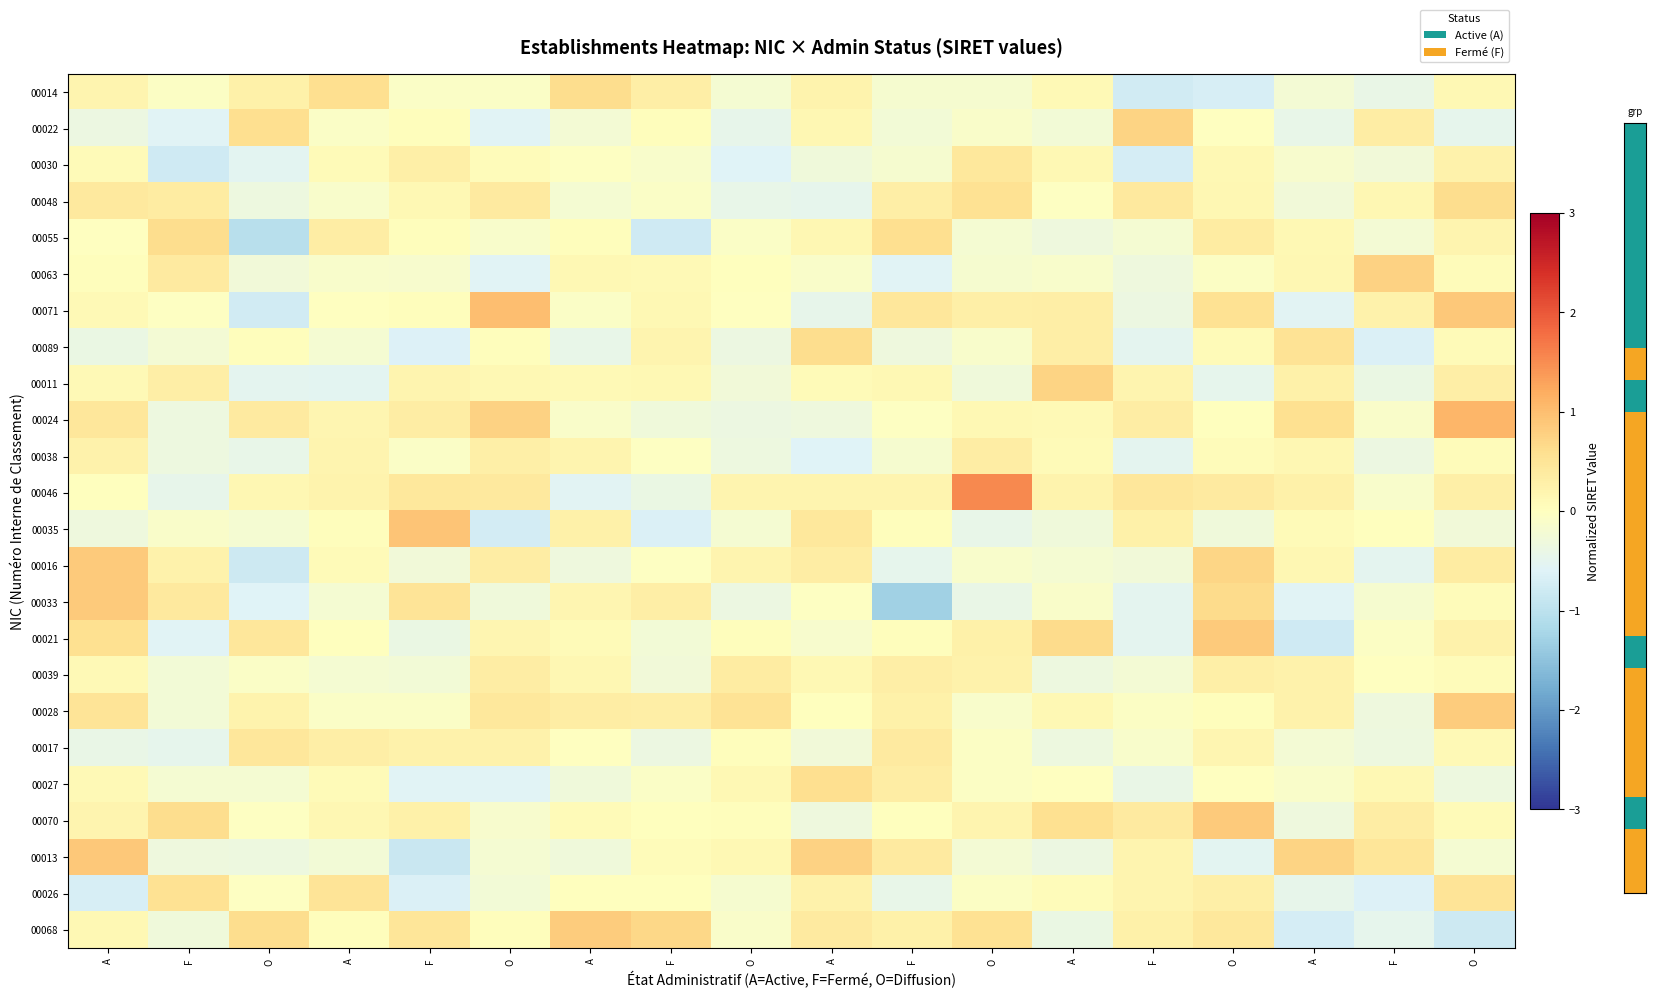

At which category is the sum across all series the highest?

O